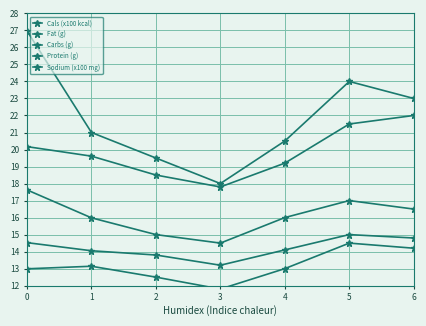

True or false: Fat (g) and Cals (x100 kcal) cross at least once.

False